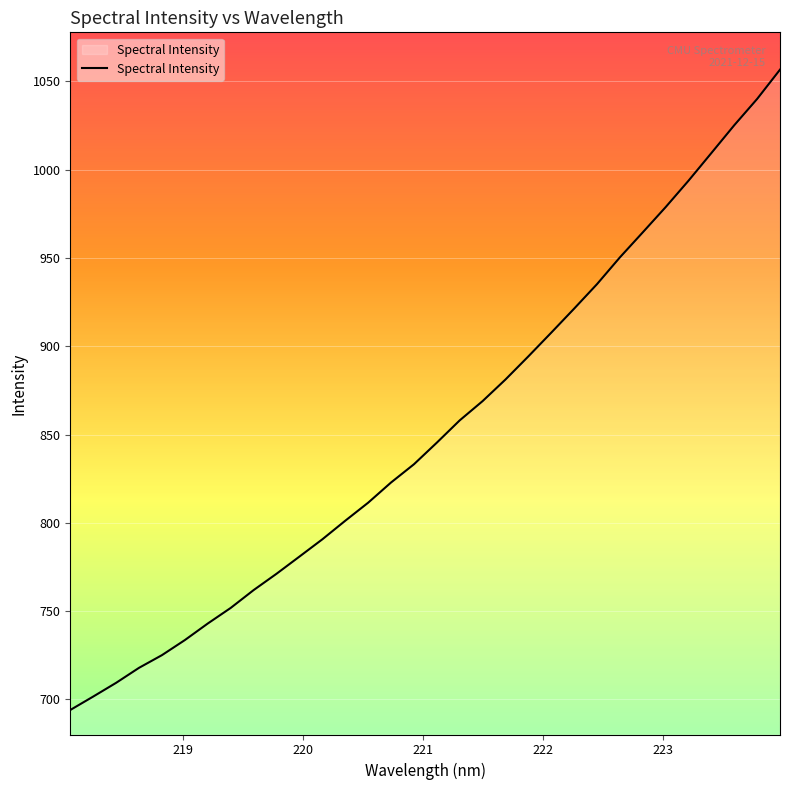

Reading left to right, what are all the values shown in this chart?

694.0	701.6	709.4	717.9	725.1	733.6	743.0	751.8	761.9	771.2	780.9	790.7	801.2	811.4	822.8	833.2	845.4	858.0	868.9	881.2	894.3	907.7	921.3	935.2	950.3	964.5	978.8	993.8	1009.4	1025.2	1040.1	1056.7